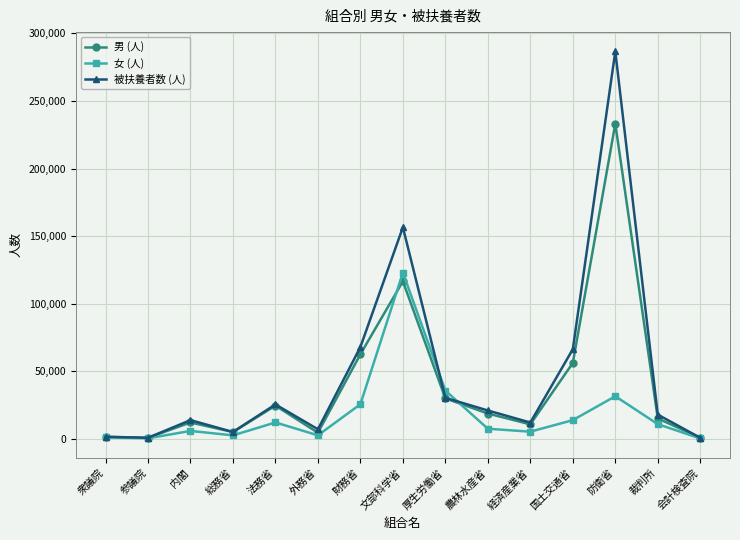

What is the label of the 2nd point from the left?

参議院